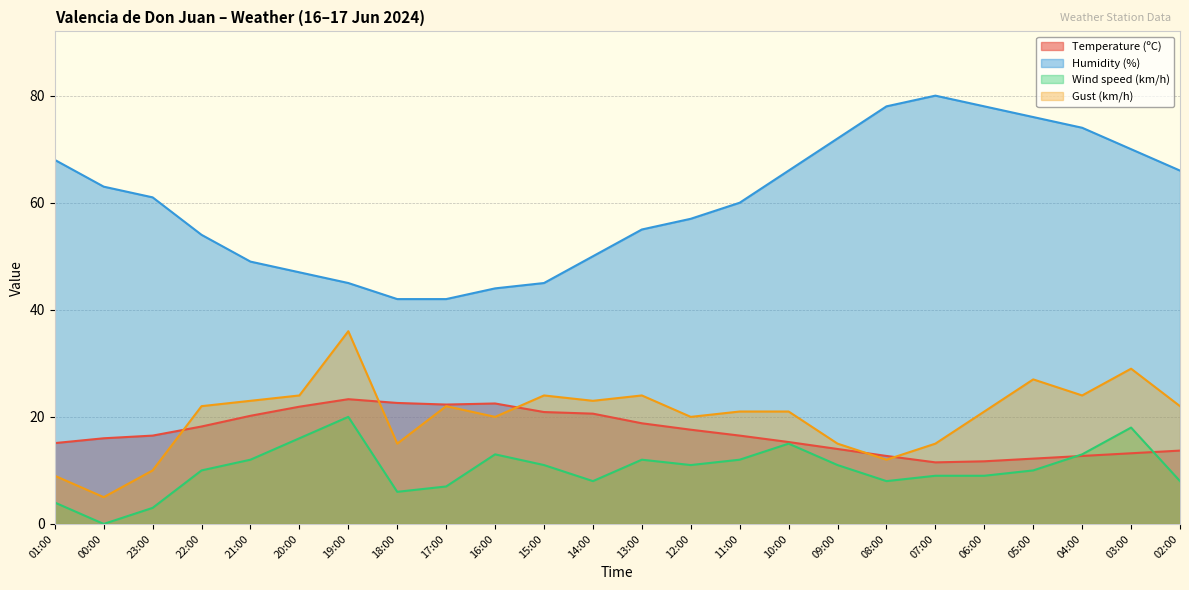

What is the label of the 11th point from the left?

15:00